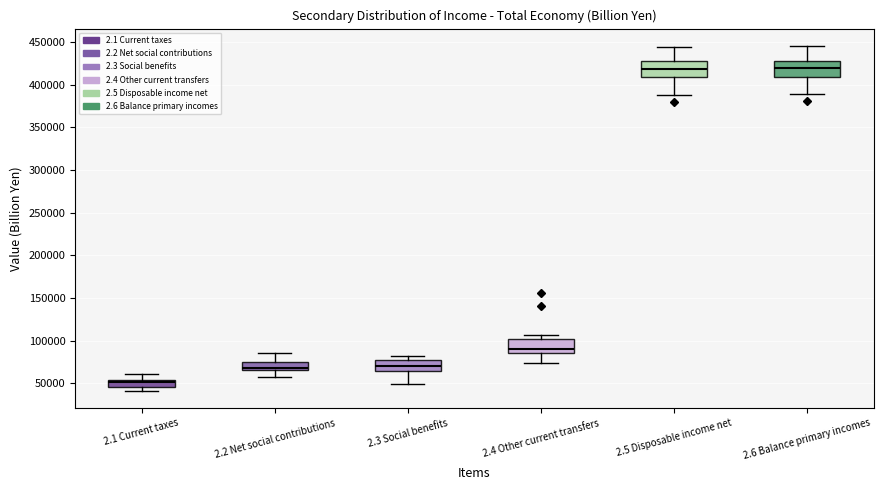

Where does the median line of the box for 2.1 Current taxes sit on the y-axis? The values are not printed on the chart, so give them approximately, as read against the axis.

50000